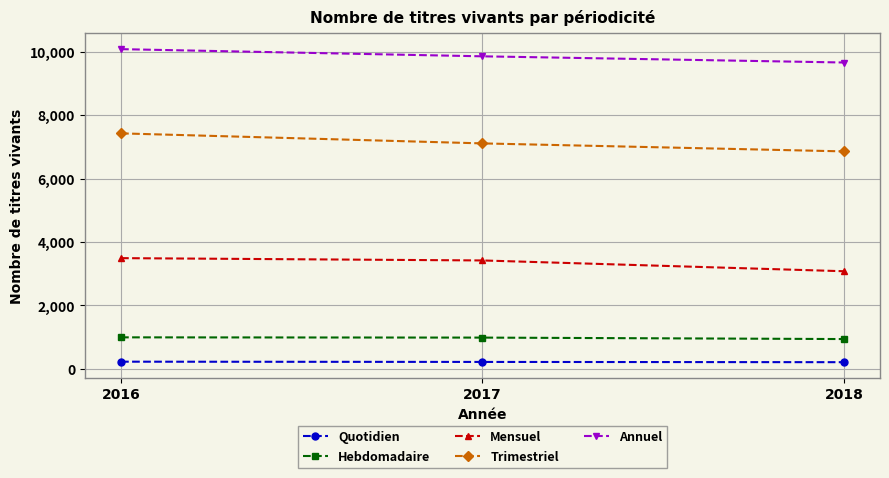

How many data points does each series have?

3